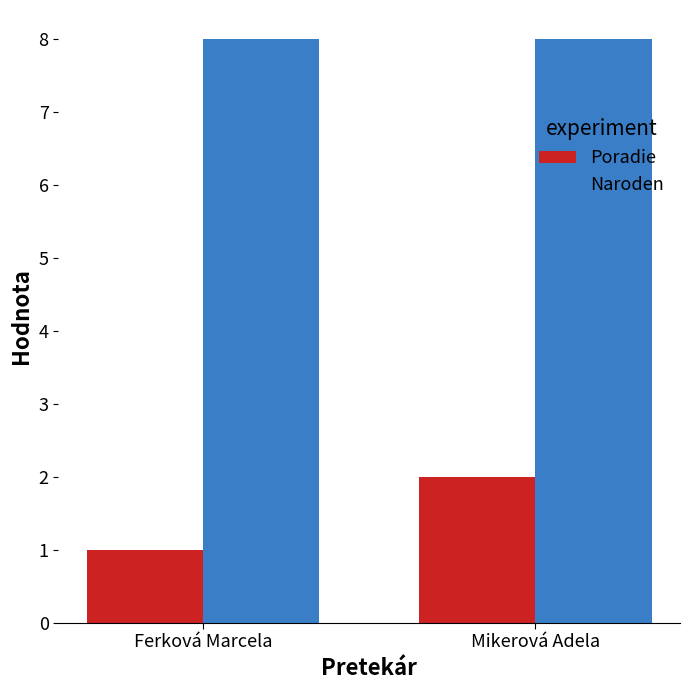

Count the number of data series in this chart.

2